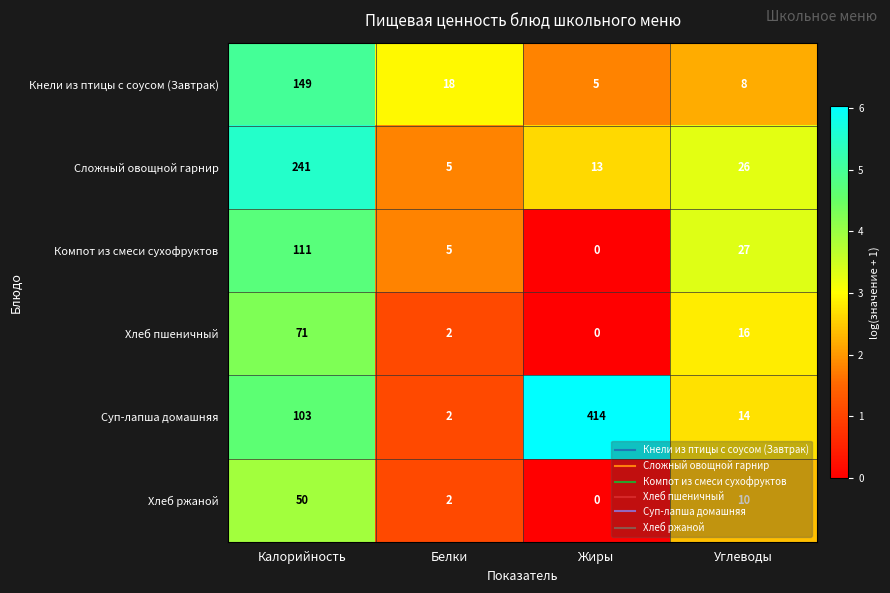

Which series has the largest range (max minus min)?

Суп-лапша домашняя